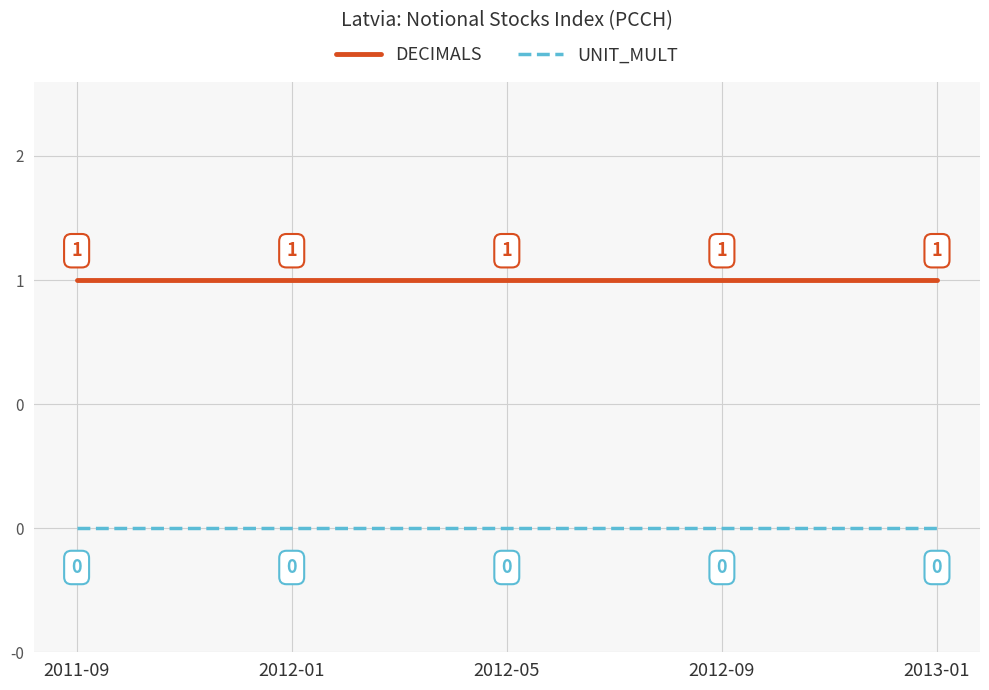

Reading right to left, transcribe all the data shown in this chart.

DECIMALS: 1	1	1	1	1
UNIT_MULT: 0	0	0	0	0